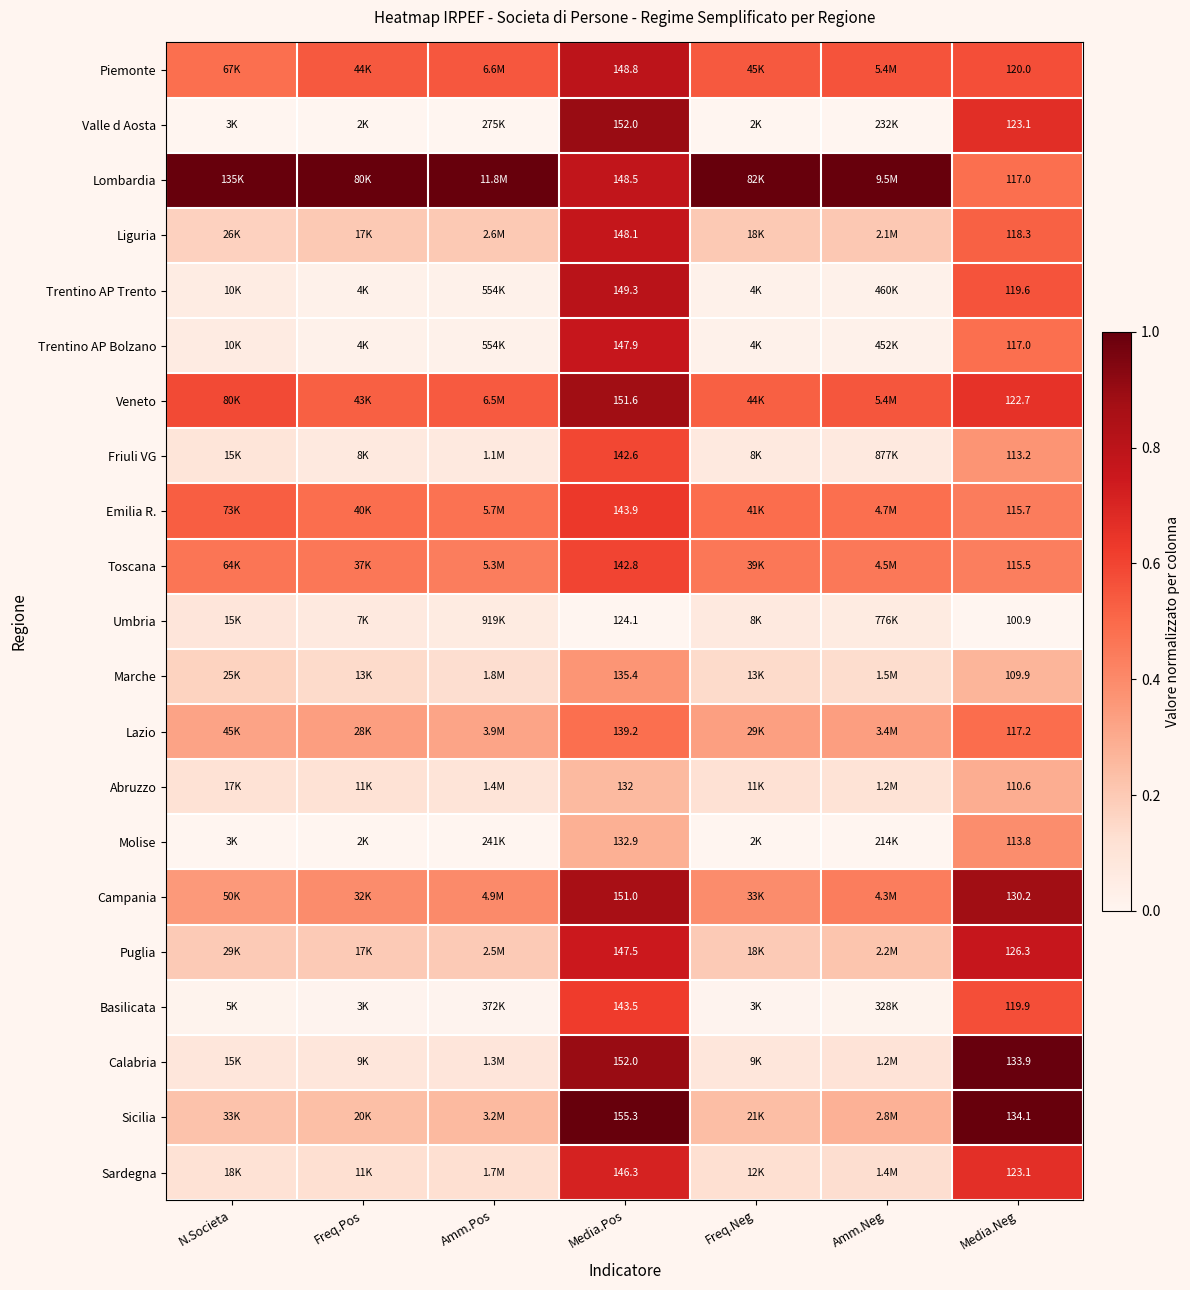

What is the approximate value of Calabria at Amm.Neg?

0.1